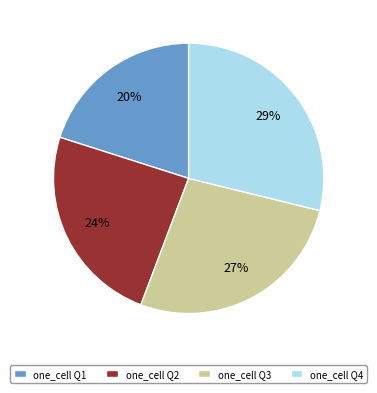

Rank the categories by value from lowest to highest.

one_cell Q1, one_cell Q2, one_cell Q3, one_cell Q4